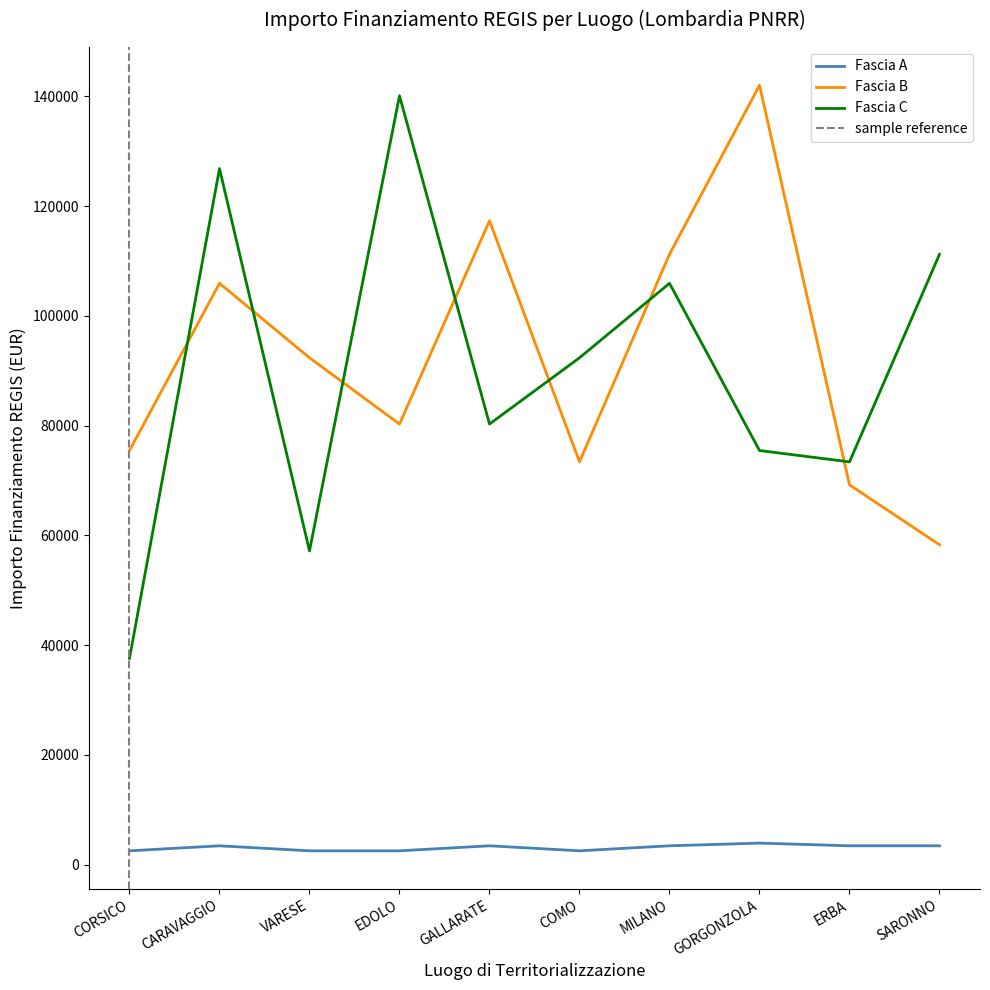

The value of Fascia B at CARAVAGGIO is 105915.0. True or false?

True